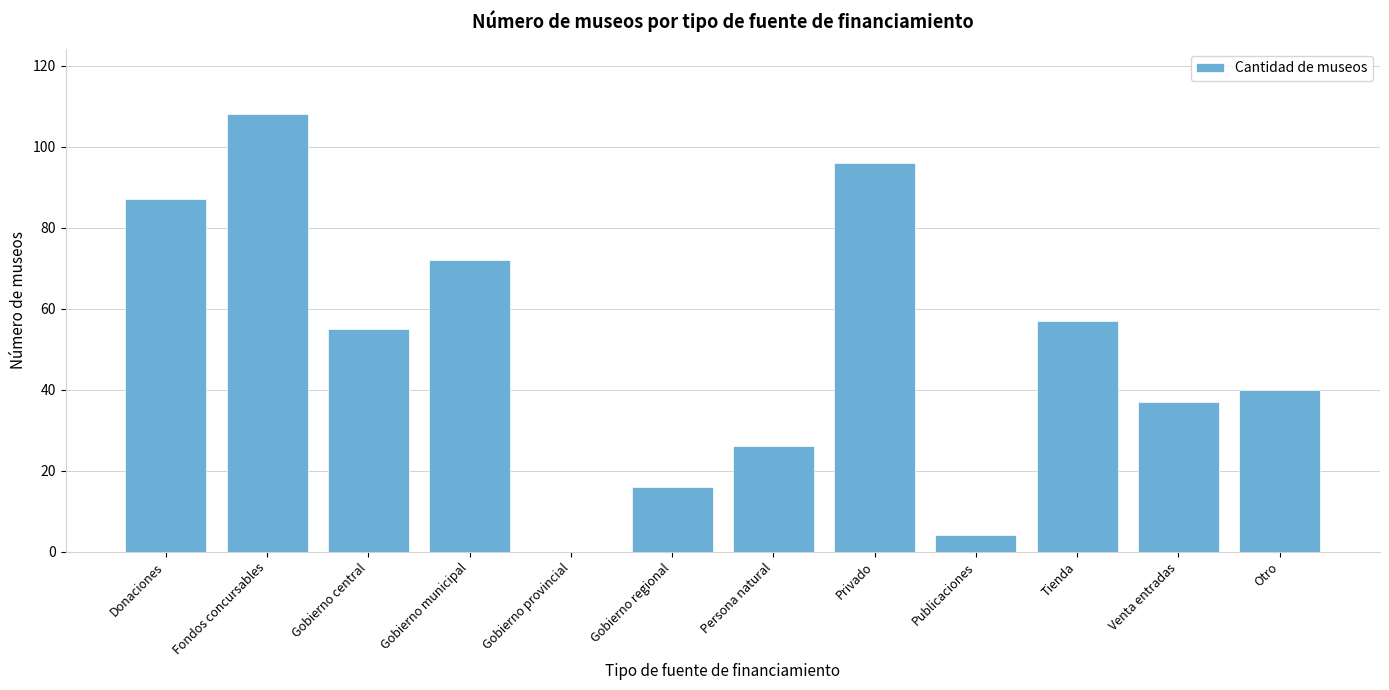

Reading left to right, extract all data points from this chart.

Donaciones=87	Fondos concursables=108	Gobierno central=55	Gobierno municipal=72	Gobierno provincial=0	Gobierno regional=16	Persona natural=26	Privado=96	Publicaciones=4	Tienda=57	Venta entradas=37	Otro=40